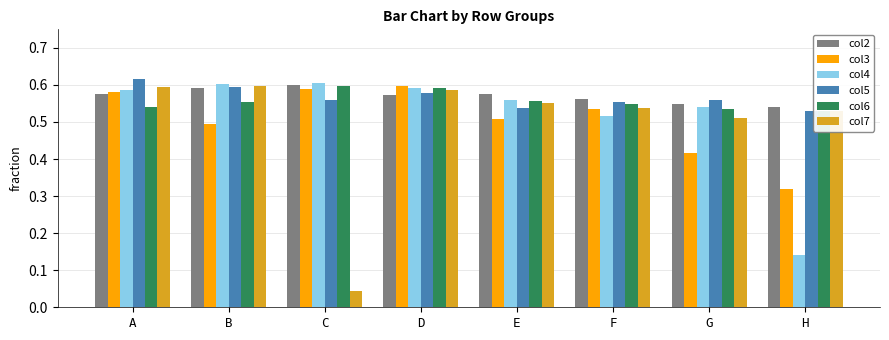

What is the greatest value displayed?

0.6